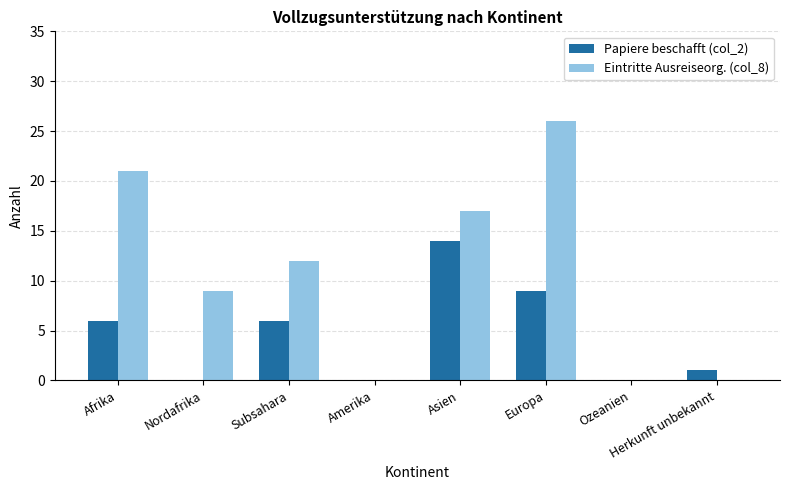

Between Subsahara and Amerika, which series saw the biggest shift?

Eintritte Ausreiseorg. (col_8)